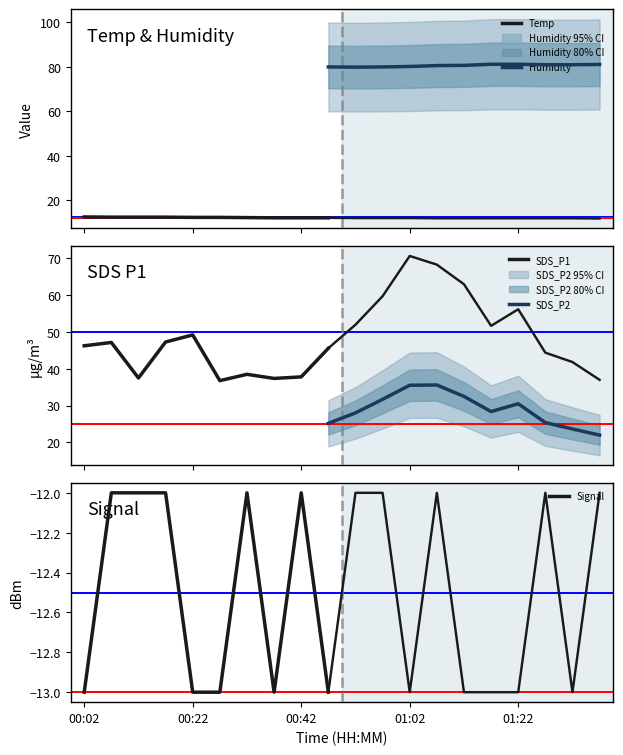

What is the maximum value shown in the chart?

81.1